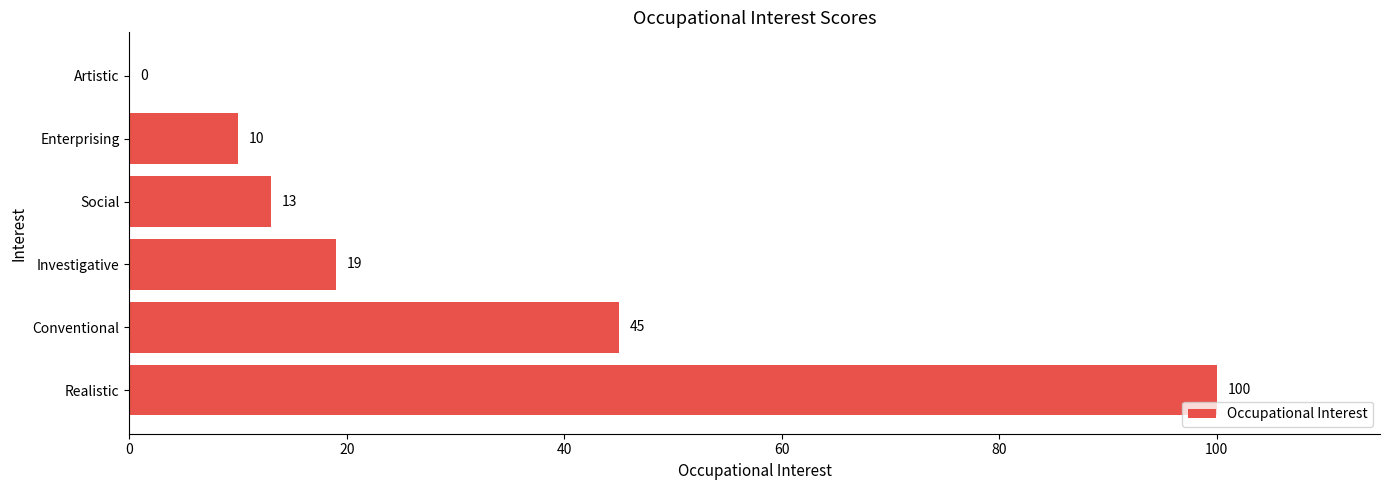

Where is the data nearest to the value 50?

Conventional